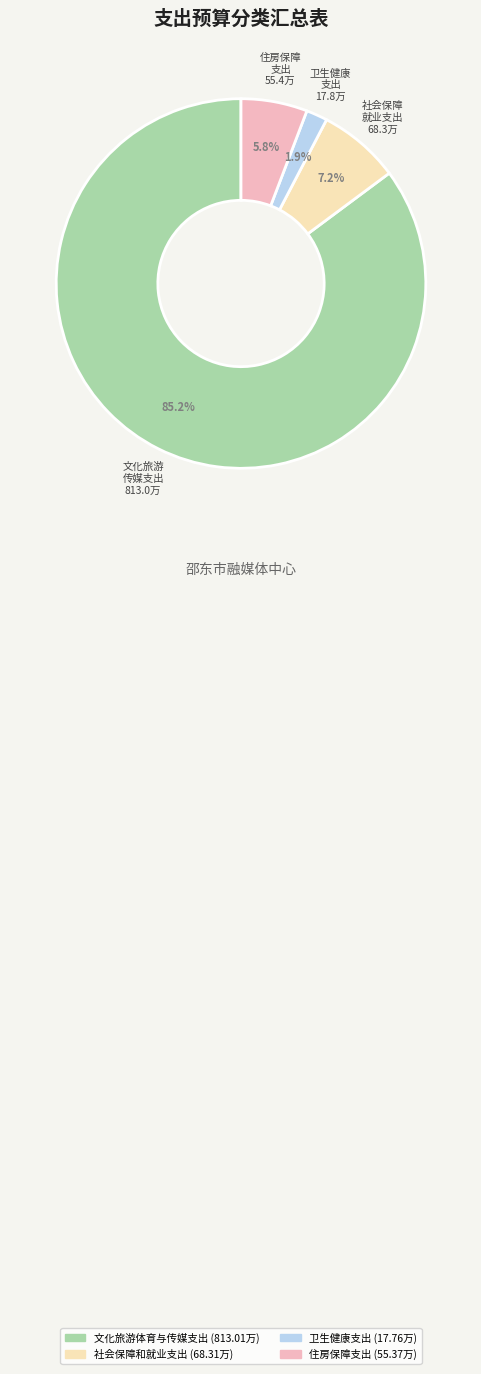

The 文化旅游体育与传媒支出 slice represents 92% of the pie. True or false?

False